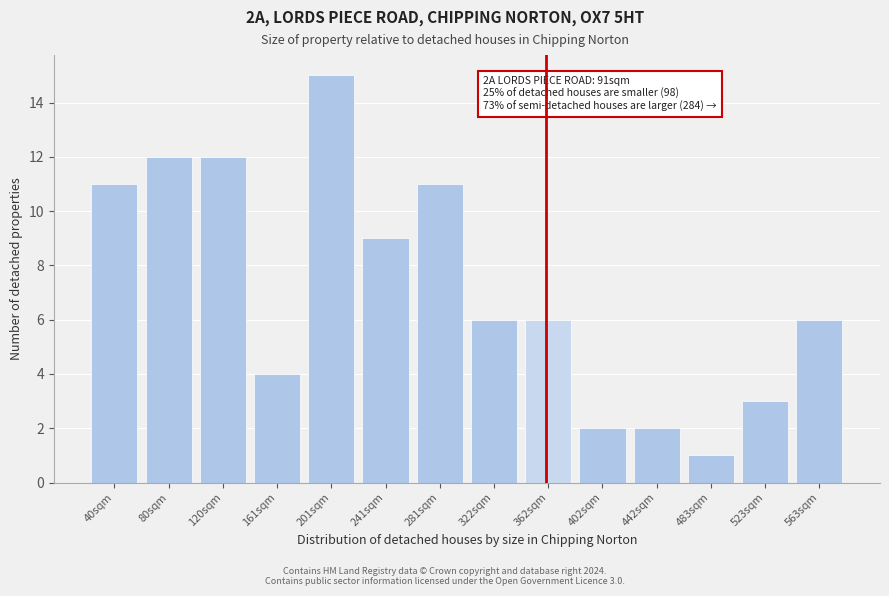

Reading left to right, list all the values displayed in this chart.

11	12	12	4	15	9	11	6	6	2	2	1	3	6